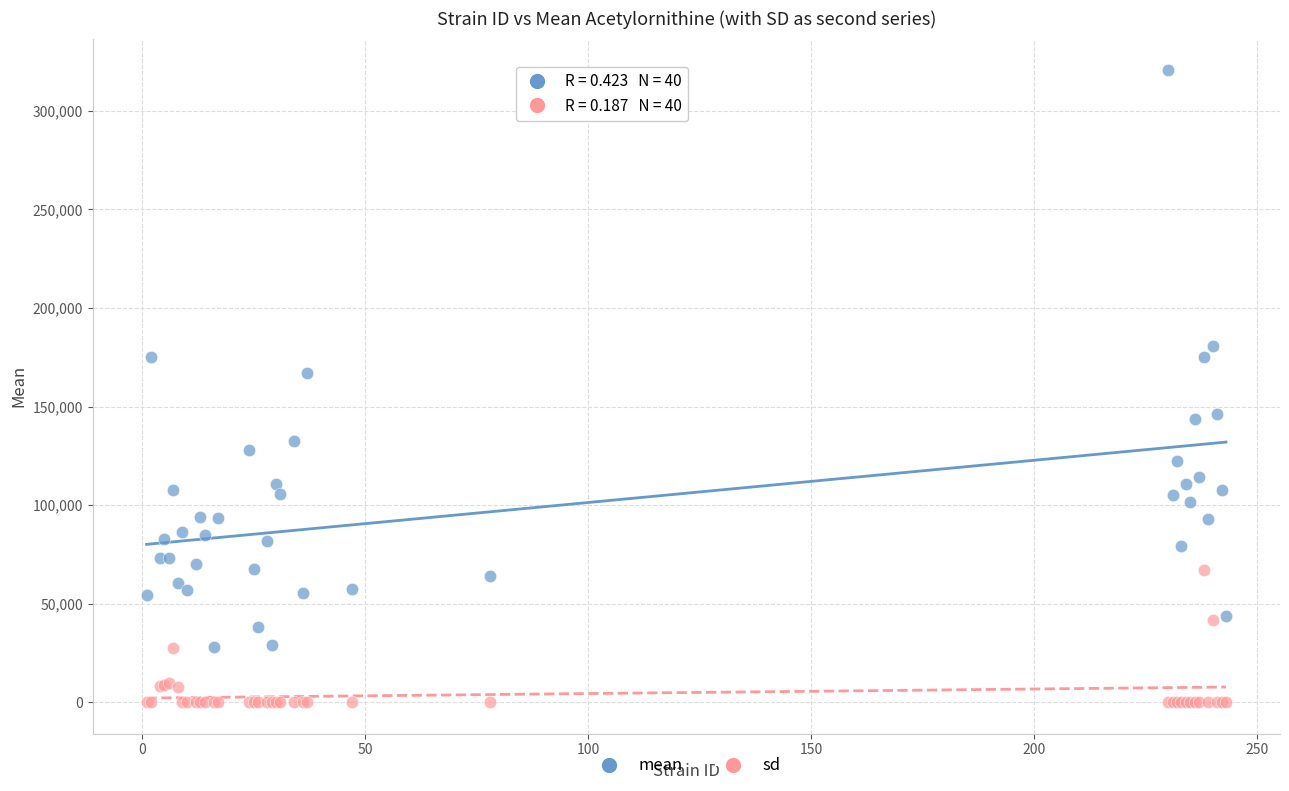

Which series reaches the minimum Y coordinate?

sd